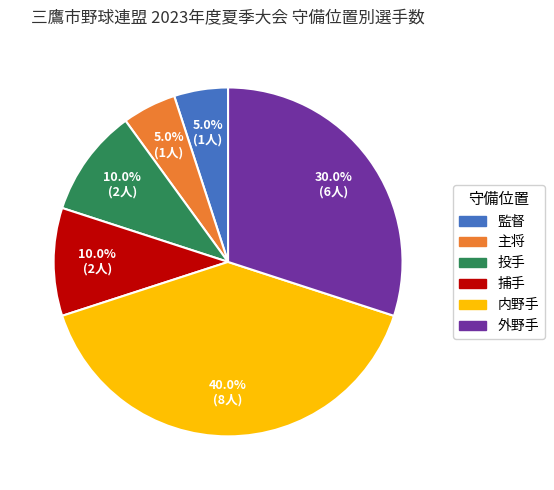

Approximately how many times larger is the value at 捕手 compared to 監督?

2.0